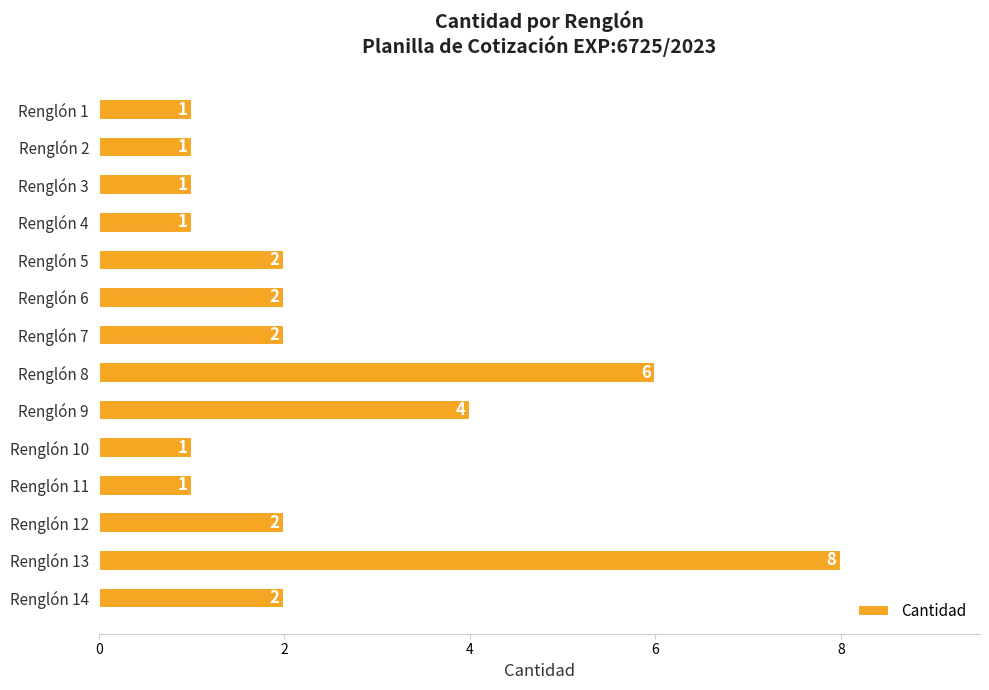

What is the maximum value shown in the chart?

8